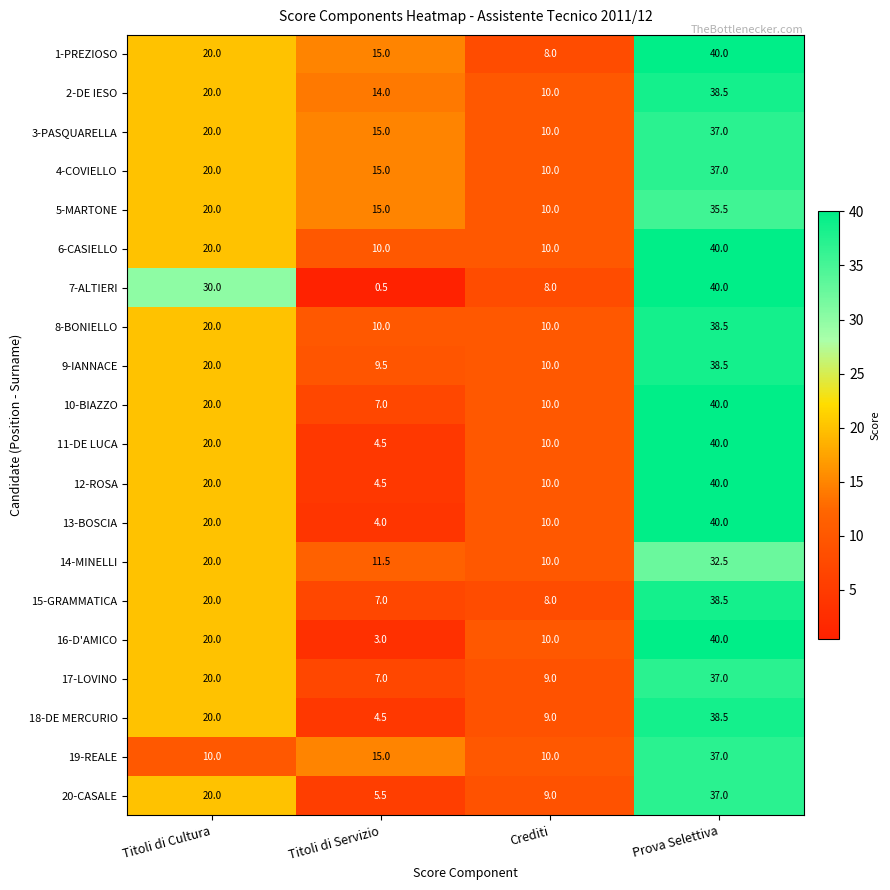

Which series changed the most between Titoli di Cultura and Crediti?

7-ALTIERI